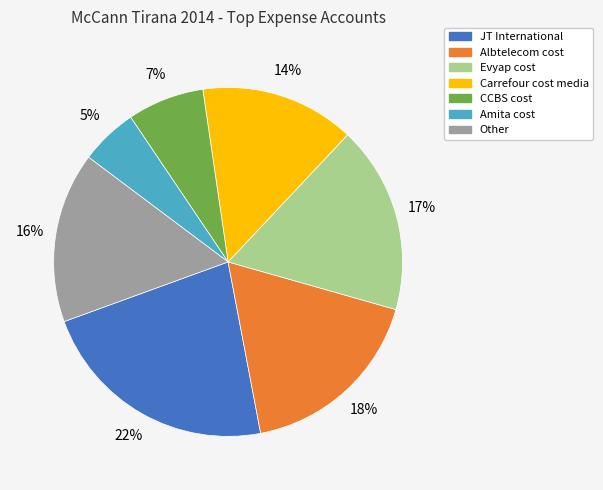

Is there any slice that represents more than half of the pie?

No